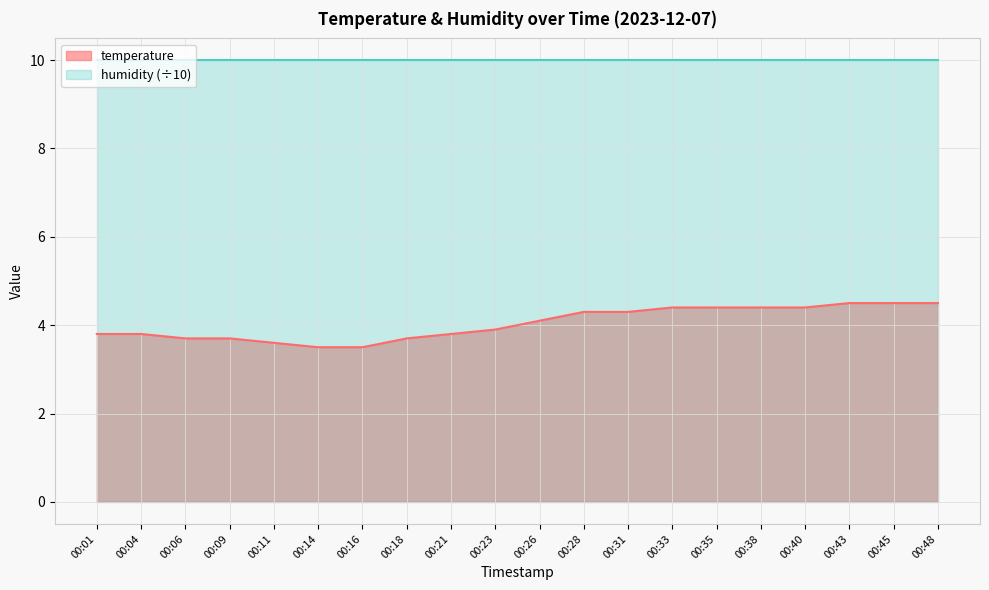

Reading left to right, what are all the values shown in this chart?

00:01=3.8	00:04=3.8	00:06=3.7	00:09=3.7	00:11=3.6	00:14=3.5	00:16=3.5	00:18=3.7	00:21=3.8	00:23=3.9	00:26=4.1	00:28=4.3	00:31=4.3	00:33=4.4	00:35=4.4	00:38=4.4	00:40=4.4	00:43=4.5	00:45=4.5	00:48=4.5